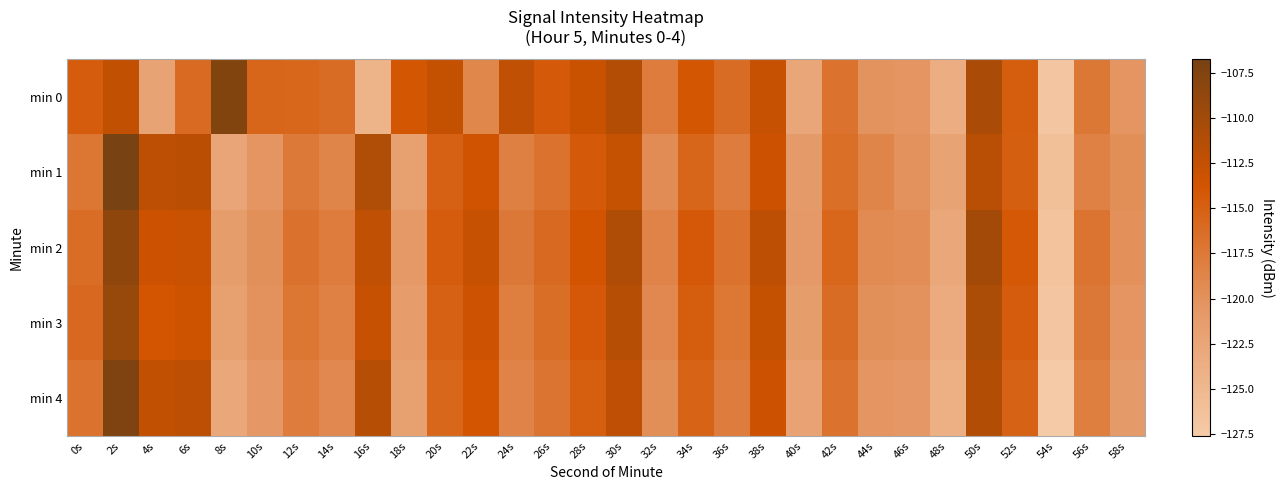

Reading right to left, extract all data points from this chart.

min 0: 58s=-120.4	56s=-117.4	54s=-127.0	52s=-114.7	50s=-110.6	48s=-123.6	46s=-120.4	44s=-120.1	42s=-116.9	40s=-122.6	38s=-112.9	36s=-116.2	34s=-114.0	32s=-117.9	30s=-111.4	28s=-113.0	26s=-114.3	24s=-112.3	22s=-118.9	20s=-112.6	18s=-114.0	16s=-124.4	14s=-116.2	12s=-115.6	10s=-115.5	8s=-107.7	6s=-116.0	4s=-122.2	2s=-112.5	0s=-114.5
min 1: 58s=-119.7	56s=-118.4	54s=-126.1	52s=-114.9	50s=-111.8	48s=-122.3	46s=-120.1	44s=-118.8	42s=-116.5	40s=-121.0	38s=-113.2	36s=-117.9	34s=-115.6	32s=-119.4	30s=-112.7	28s=-114.3	26s=-116.8	24s=-118.2	22s=-113.5	20s=-115.0	18s=-121.8	16s=-111.2	14s=-118.8	12s=-117.5	10s=-120.4	8s=-122.5	6s=-111.8	4s=-112.1	2s=-106.8	0s=-117.2
min 2: 58s=-119.9	56s=-117.0	54s=-126.5	52s=-114.1	50s=-110.2	48s=-122.8	46s=-119.6	44s=-119.3	42s=-115.7	40s=-120.9	38s=-112.1	36s=-116.8	34s=-114.2	32s=-118.6	30s=-111.0	28s=-113.7	26s=-115.9	24s=-117.5	22s=-112.8	20s=-114.6	18s=-120.8	16s=-112.3	14s=-117.9	12s=-116.7	10s=-119.8	8s=-121.4	6s=-112.9	4s=-113.2	2s=-108.5	0s=-116.3
min 3: 58s=-120.4	56s=-117.5	54s=-127.0	52s=-114.6	50s=-110.7	48s=-123.3	46s=-120.1	44s=-119.8	42s=-116.2	40s=-121.4	38s=-112.6	36s=-117.3	34s=-114.7	32s=-119.1	30s=-111.6	28s=-114.2	26s=-116.4	24s=-118.0	22s=-113.3	20s=-115.1	18s=-121.2	16s=-112.8	14s=-118.4	12s=-117.2	10s=-120.1	8s=-121.9	6s=-113.4	4s=-113.8	2s=-109.2	0s=-115.8
min 4: 58s=-121.0	56s=-118.1	54s=-127.6	52s=-115.2	50s=-111.3	48s=-123.9	46s=-120.7	44s=-120.4	42s=-116.8	40s=-122.0	38s=-113.2	36s=-117.9	34s=-115.3	32s=-119.7	30s=-112.2	28s=-114.8	26s=-117.0	24s=-118.6	22s=-113.9	20s=-115.7	18s=-121.9	16s=-111.5	14s=-119.1	12s=-117.8	10s=-120.7	8s=-122.8	6s=-112.1	4s=-112.5	2s=-107.3	0s=-116.9